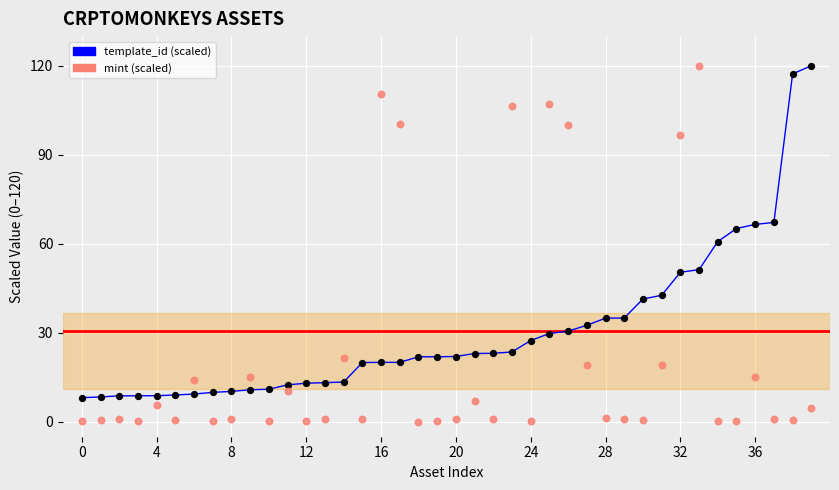

Which series has the largest Y range (max minus min)?

mint (scaled)